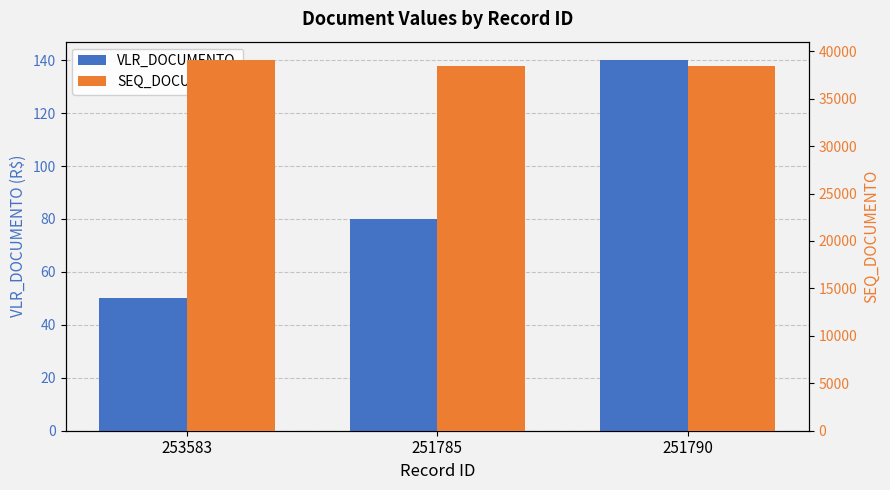

What position from the right is 251785?

2